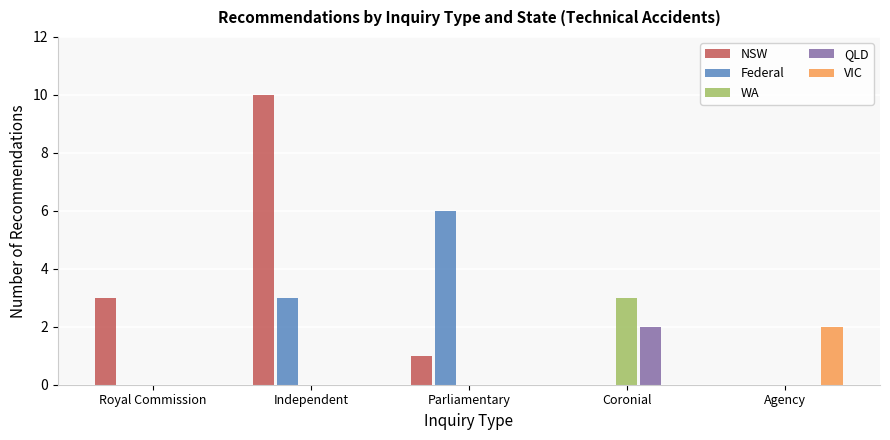

Which series has the largest total across all categories?

NSW